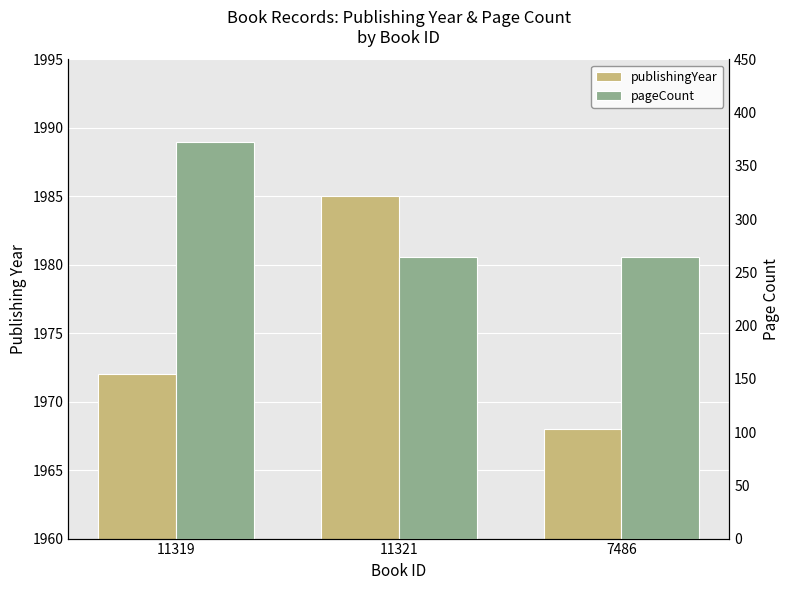

Is it true that pageCount equals 546 at 11319?

False